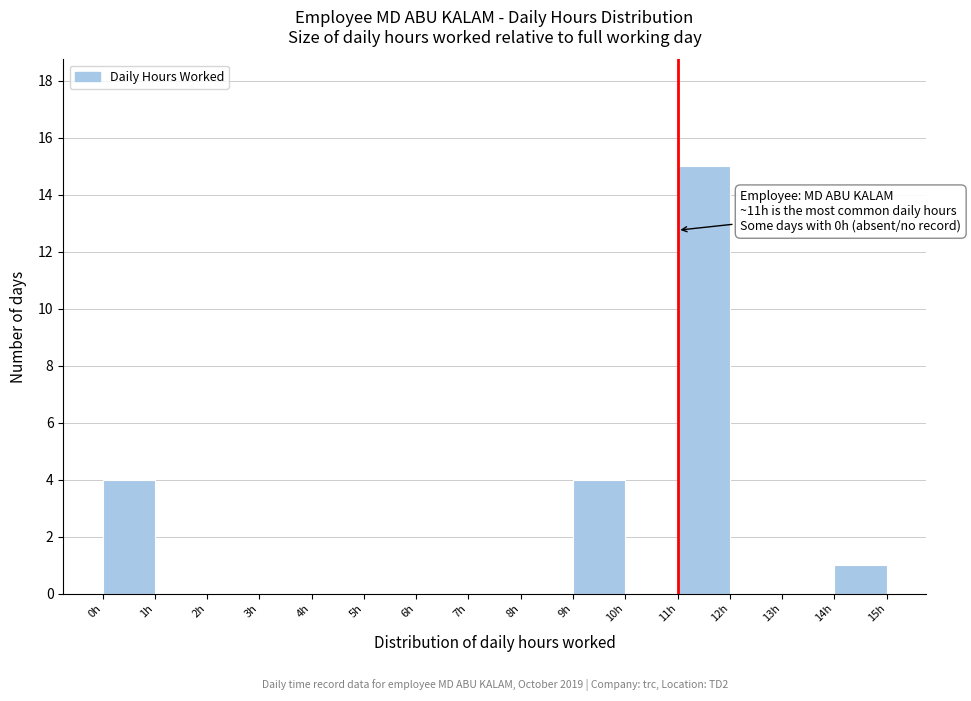

Which range on the x-axis has the tallest bar?

11 to 12